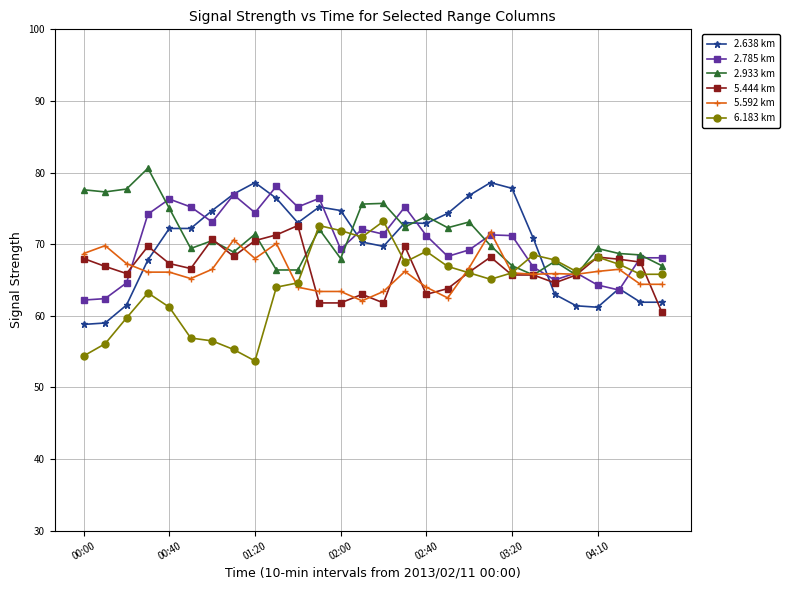

What is the greatest value displayed?

80.6